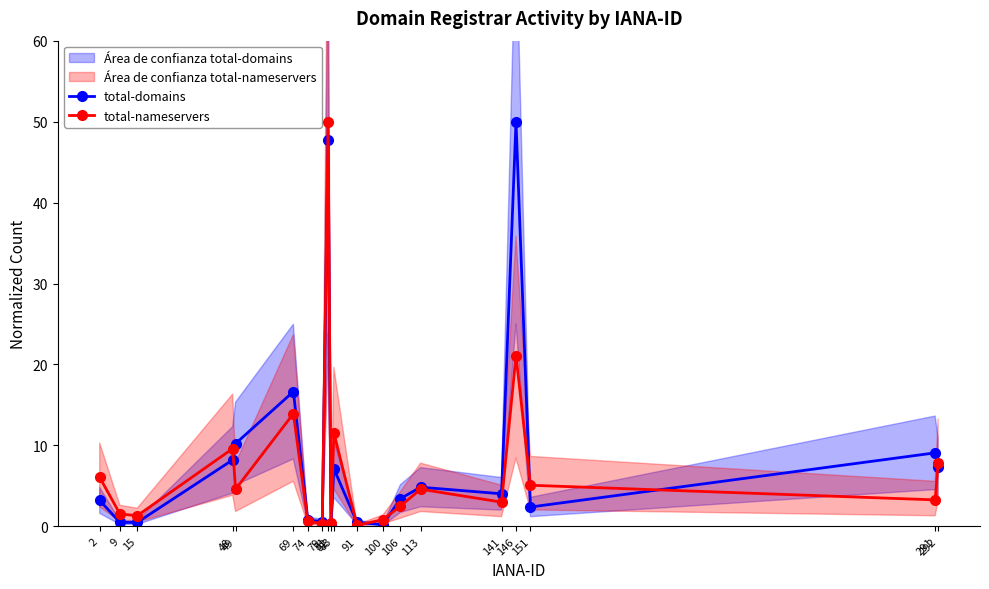

Between 82 and 113, which series saw the biggest shift?

total-domains